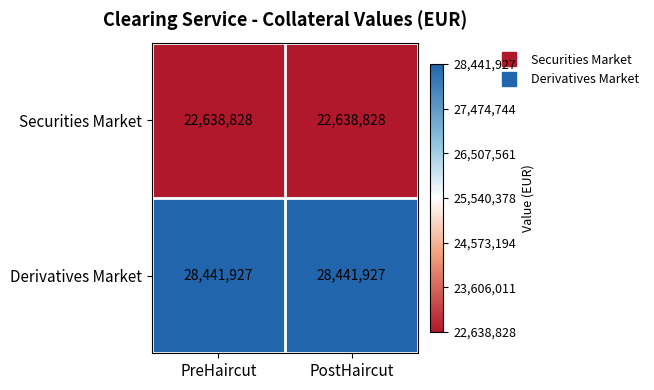

List the series in order of their peak value, lowest first.

Securities Market, Derivatives Market